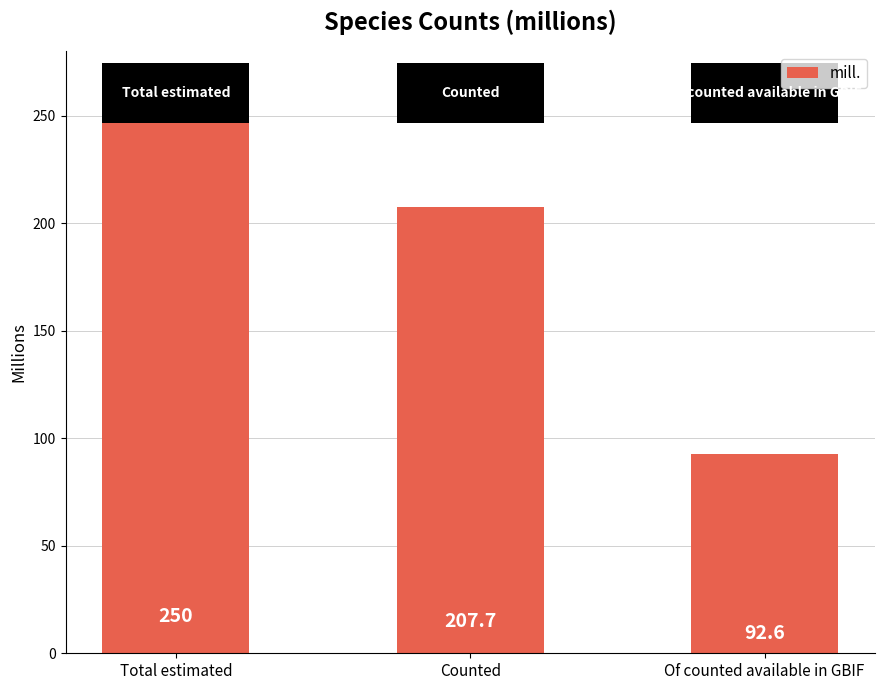

At which label is the value closest to 171?

Counted